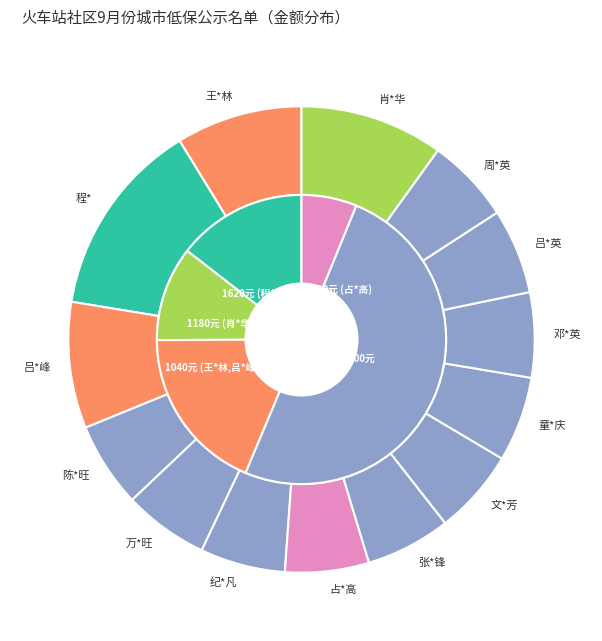

Does any single category account for the majority?

No